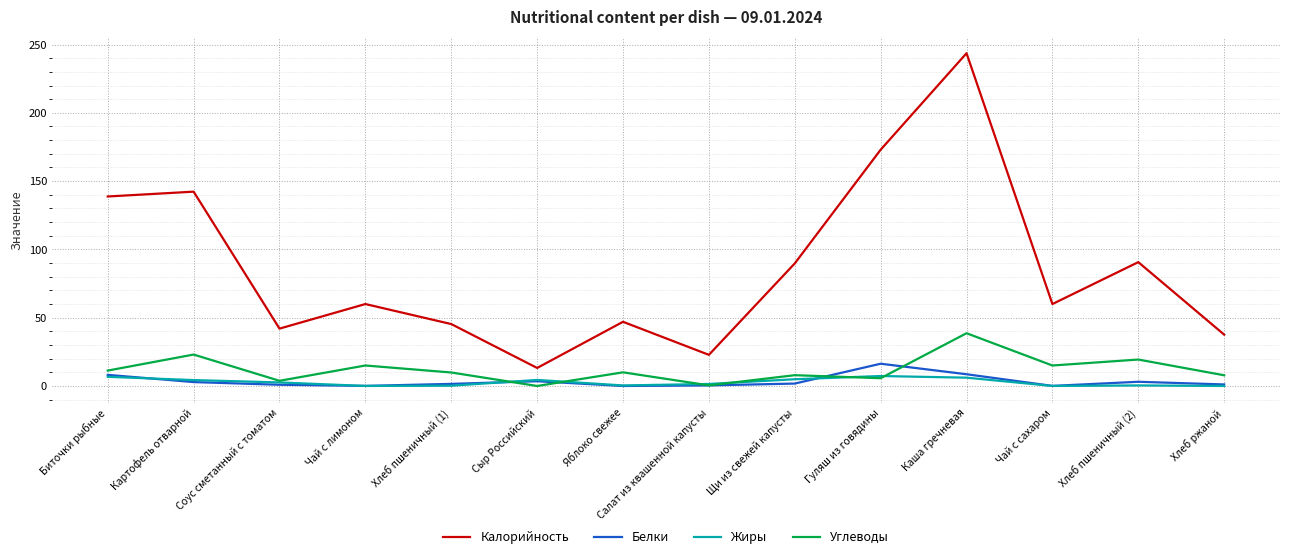

Is this an area chart (filled region under the line)?

No